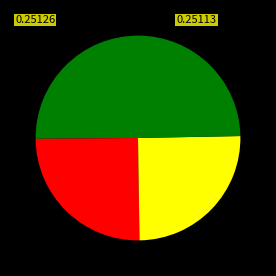

How many segments does this pie chart have?

4